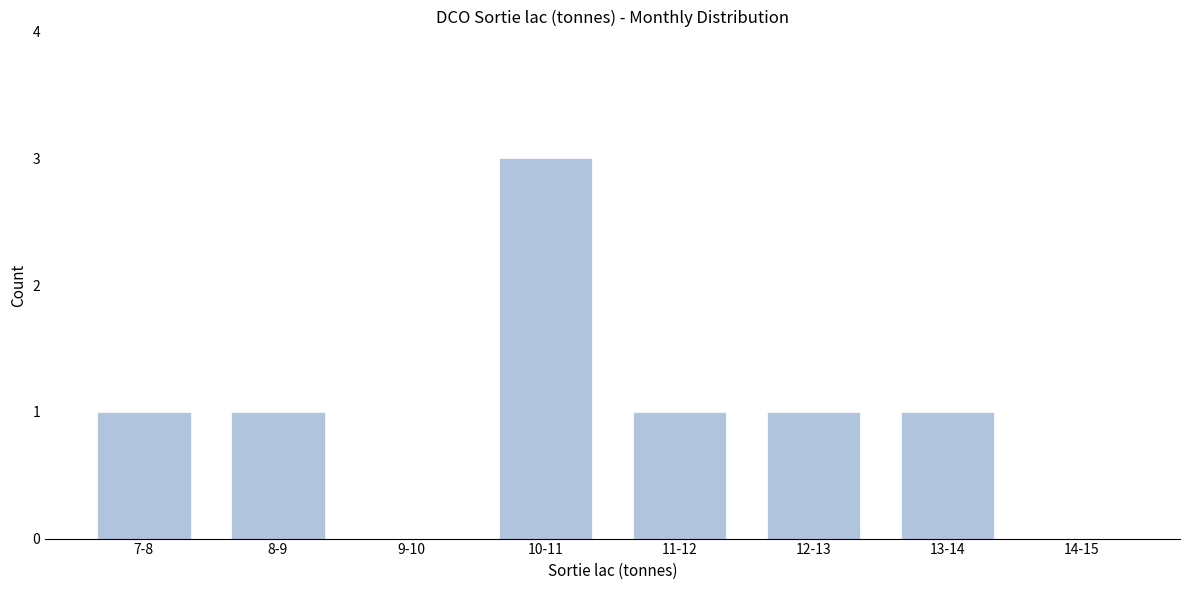

Reading right to left, list all the values displayed in this chart.

14-15=0	13-14=1	12-13=1	11-12=1	10-11=3	9-10=0	8-9=1	7-8=1